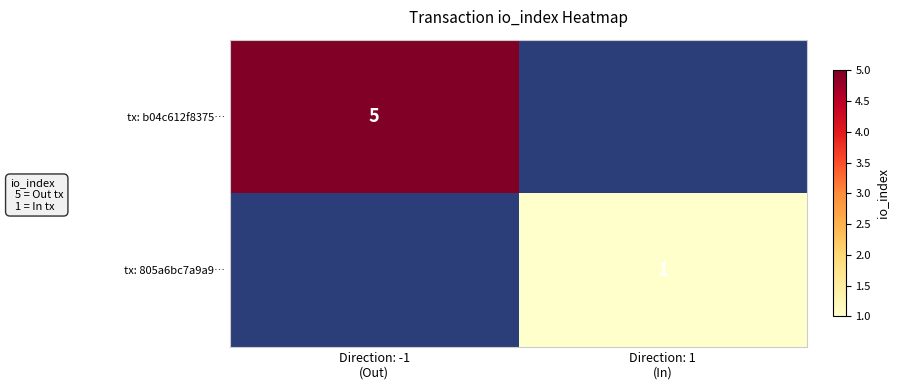

What is the difference between the tx: b04c612f8375… values at Direction: -1 (Out) and Direction: 1 (In)?

5